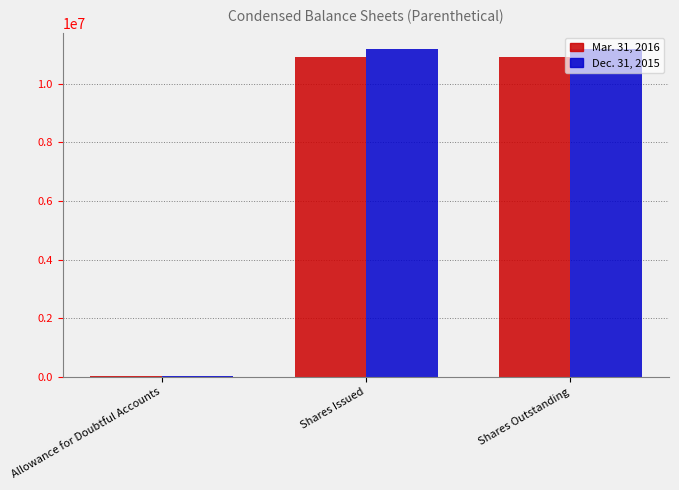

How many groups of bars are there?

3